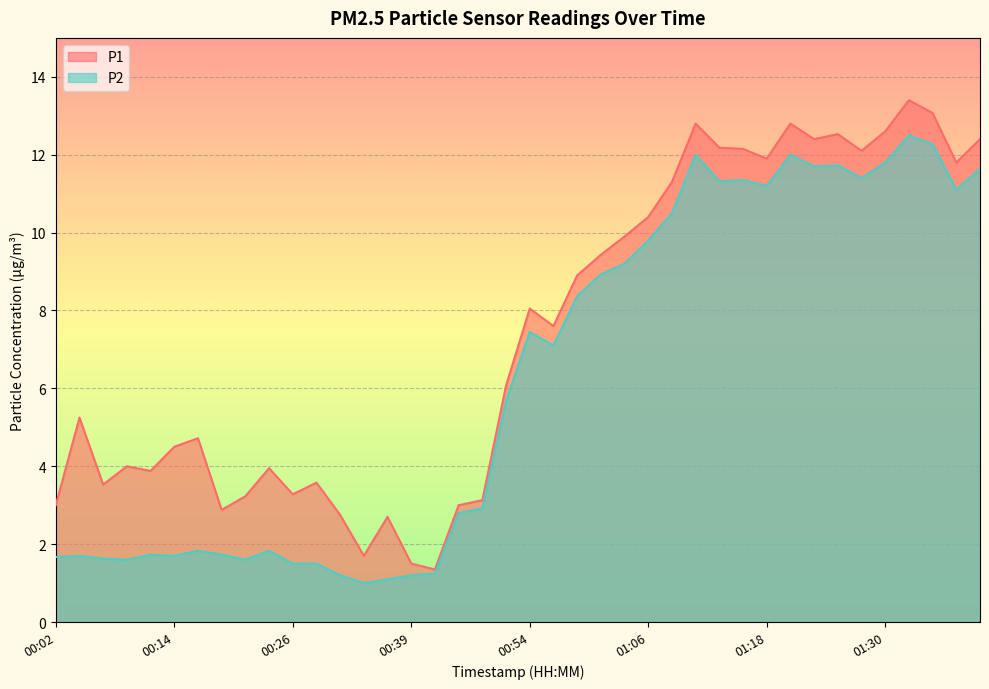

Reading right to left, extract all data points from this chart.

P1: 12.4	11.8	13.1	13.4	12.6	12.1	12.5	12.4	12.8	11.9	12.2	12.2	12.8	11.3	10.4	9.9	9.4	8.9	7.6	8.1	6.1	3.1	3.0	1.4	1.5	2.7	1.7	2.8	3.6	3.3	4.0	3.2	2.9	4.7	4.5	3.9	4.0	3.5	5.2	3.0
P2: 11.7	11.1	12.3	12.5	11.8	11.4	11.7	11.7	12.0	11.2	11.3	11.3	12.0	10.5	9.8	9.2	8.9	8.4	7.1	7.5	5.7	2.9	2.8	1.2	1.2	1.1	1.0	1.2	1.5	1.5	1.8	1.6	1.7	1.8	1.7	1.7	1.6	1.6	1.7	1.7